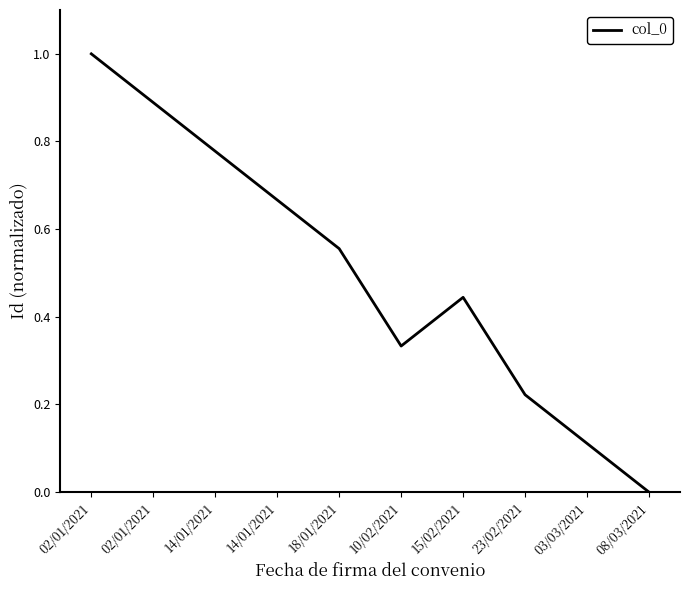

Reading right to left, extract all data points from this chart.

08/03/2021=0.0	03/03/2021=0.1	23/02/2021=0.2	15/02/2021=0.4	10/02/2021=0.3	18/01/2021=0.6	14/01/2021=0.7	14/01/2021=0.8	02/01/2021=0.9	02/01/2021=1.0